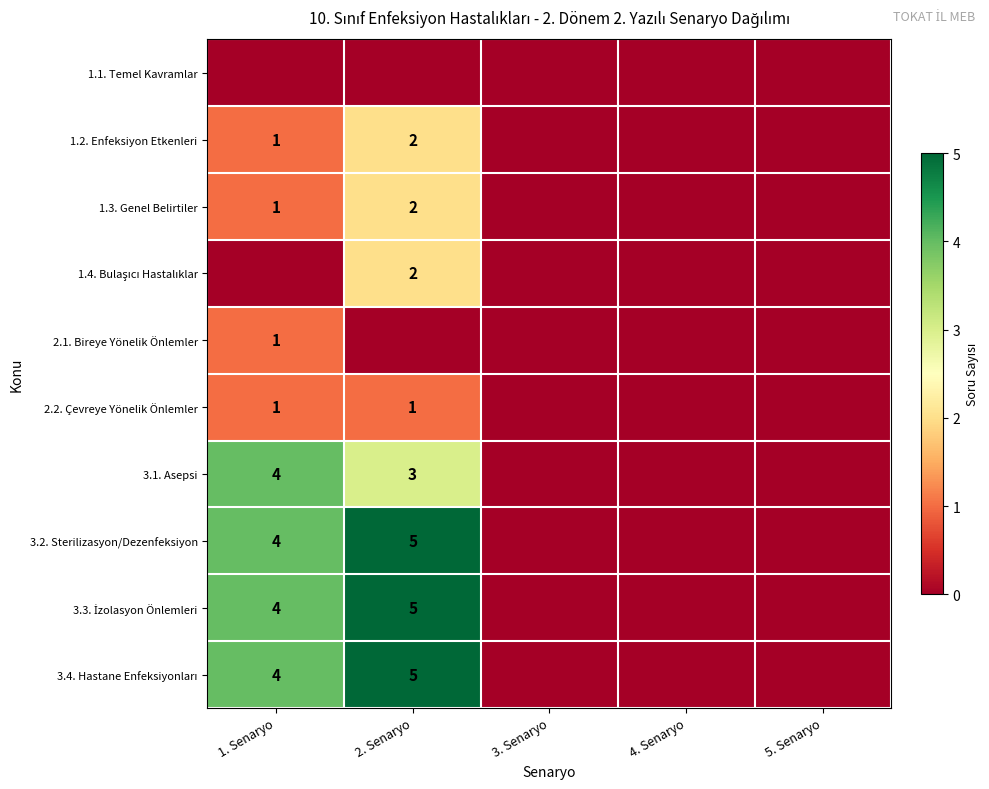

The 3.2. Sterilizasyon/Dezenfeksiyon series shows 3 at 2. Senaryo. True or false?

False